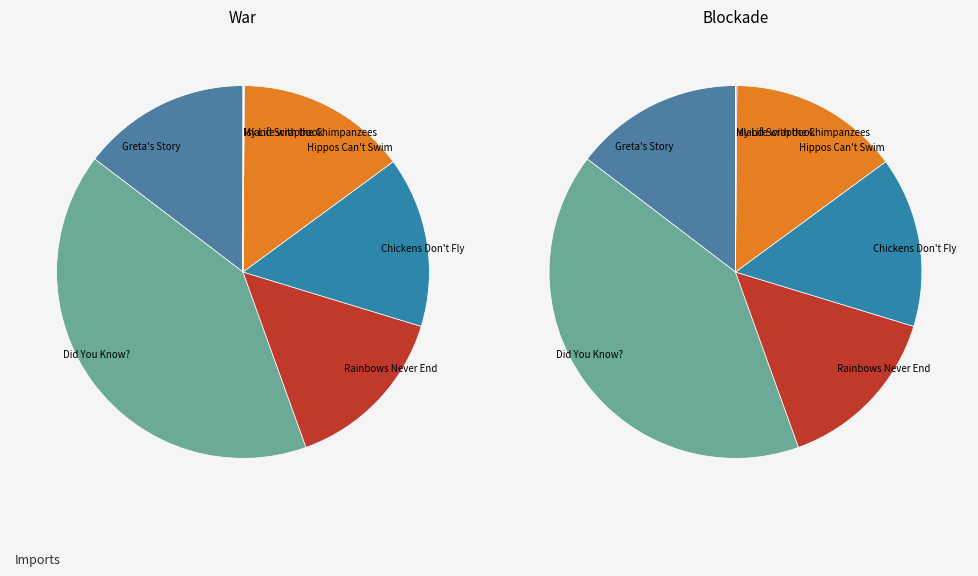

Which has a higher value, Chickens Don't Fly or My Life with the Chimpanzees?

Chickens Don't Fly